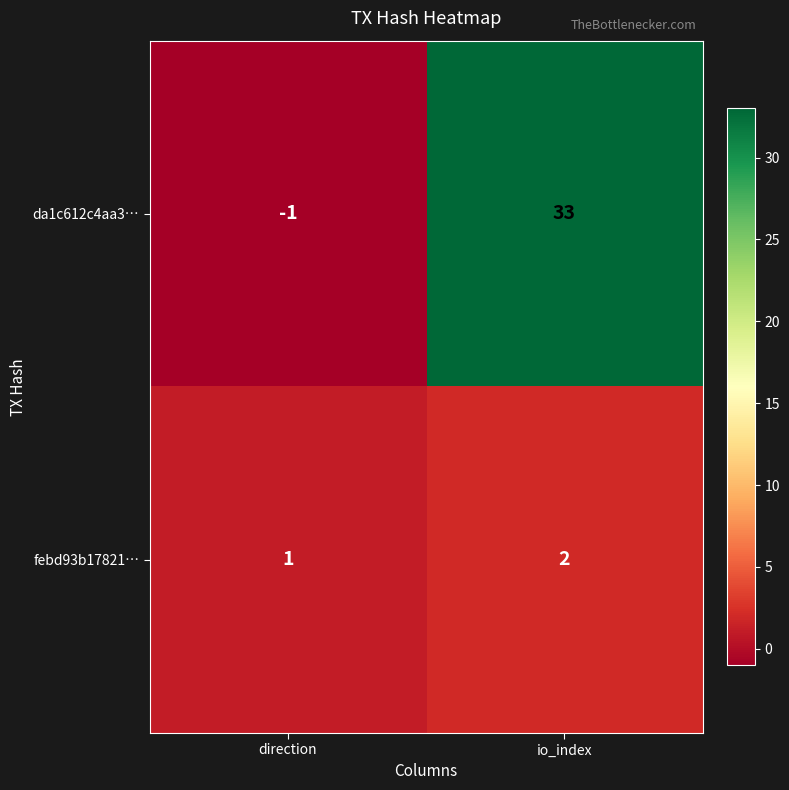

What is the sum of the da1c612c4aa3… values at io_index and direction?

32